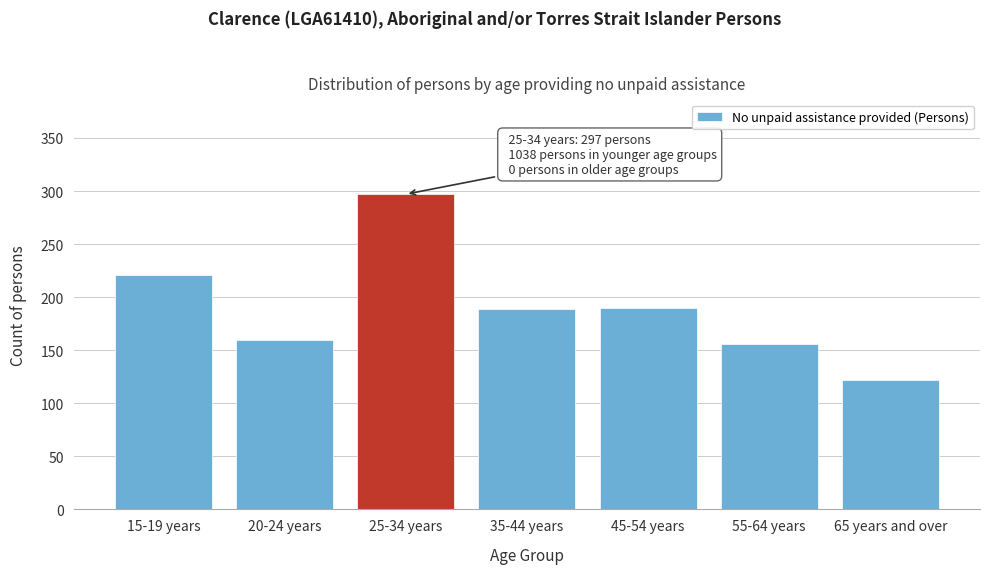

What is the change in value from 25-34 years to 65 years and over?

-175